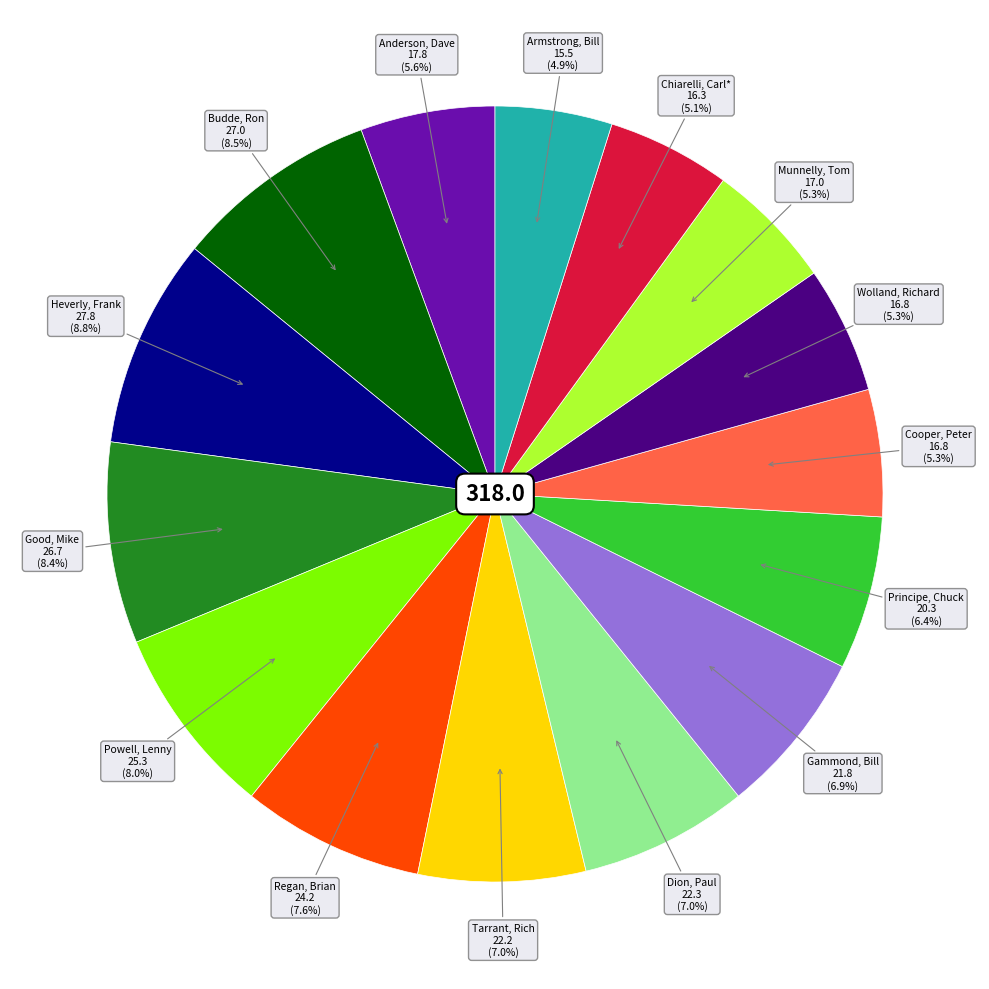

Is there any slice that represents more than half of the pie?

No